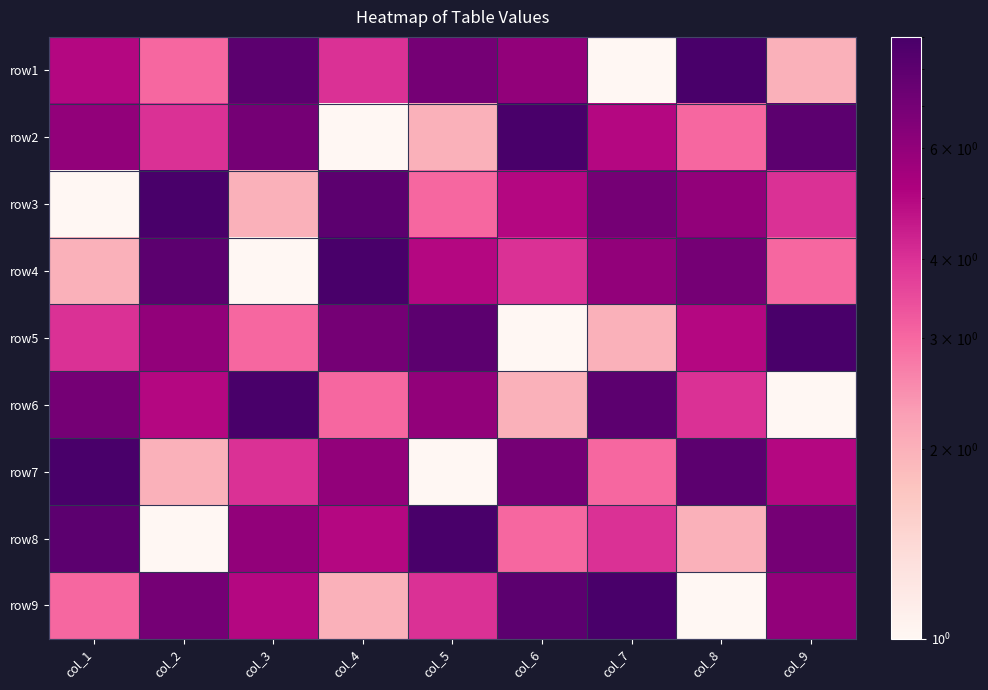

What is the minimum value shown in the chart?

1